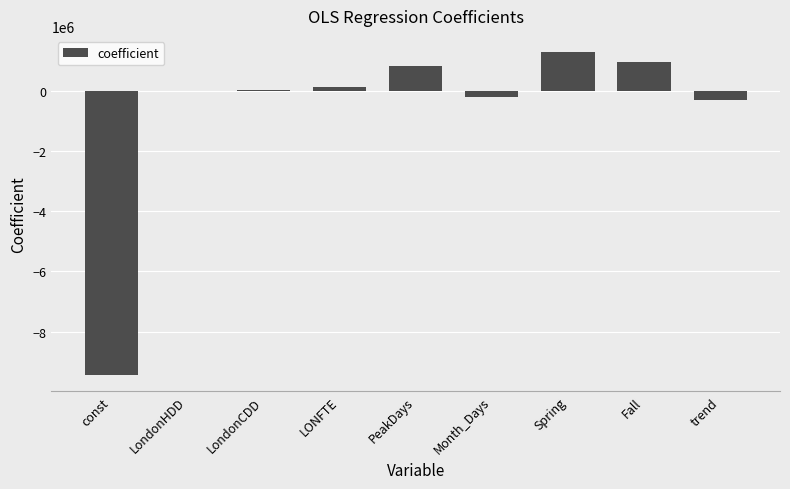

At which category does the chart reach its peak across all series?

Spring